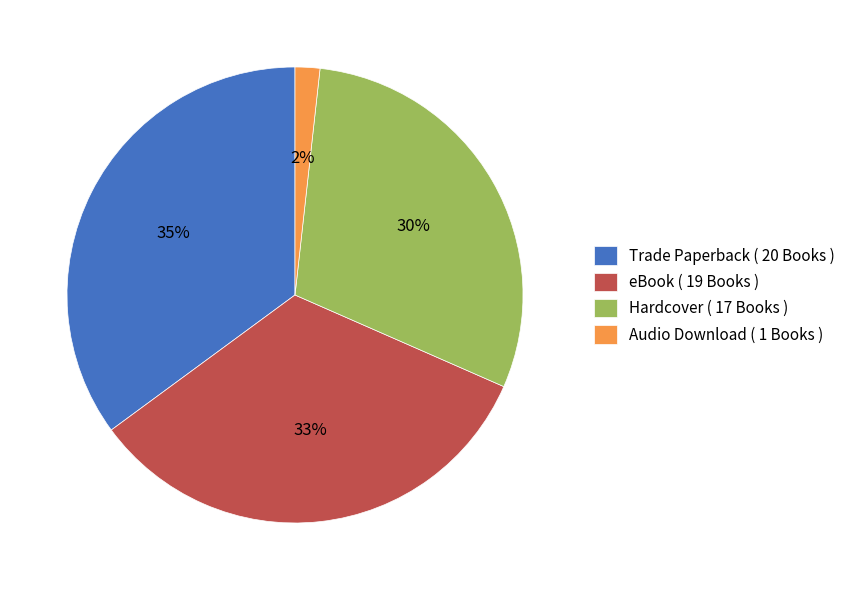

Rank the categories by value from highest to lowest.

Trade Paperback, eBook, Hardcover, Audio Download